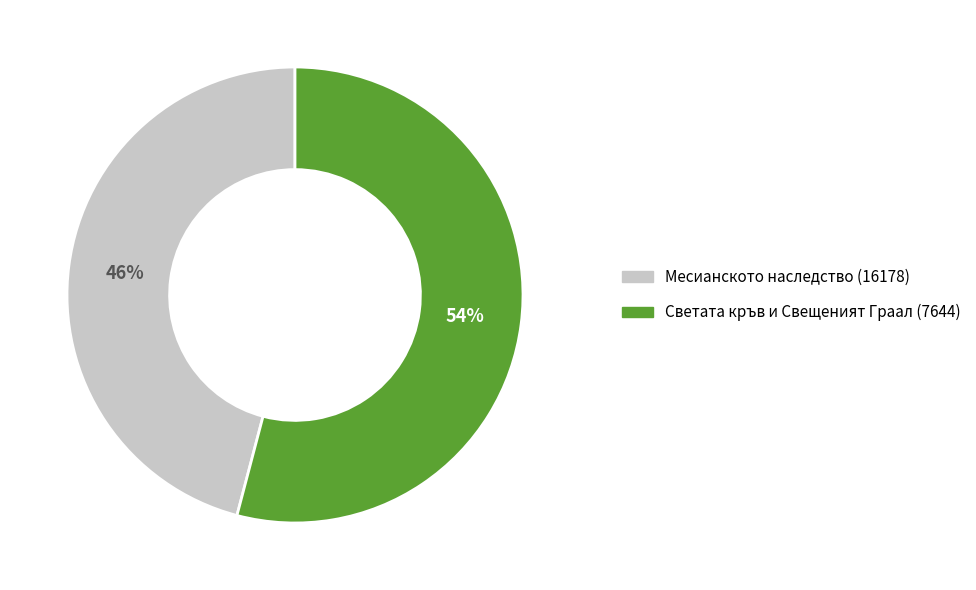

True or false: Светата кръв и Свещеният Граал (7644) accounts for 54% of the total.

True